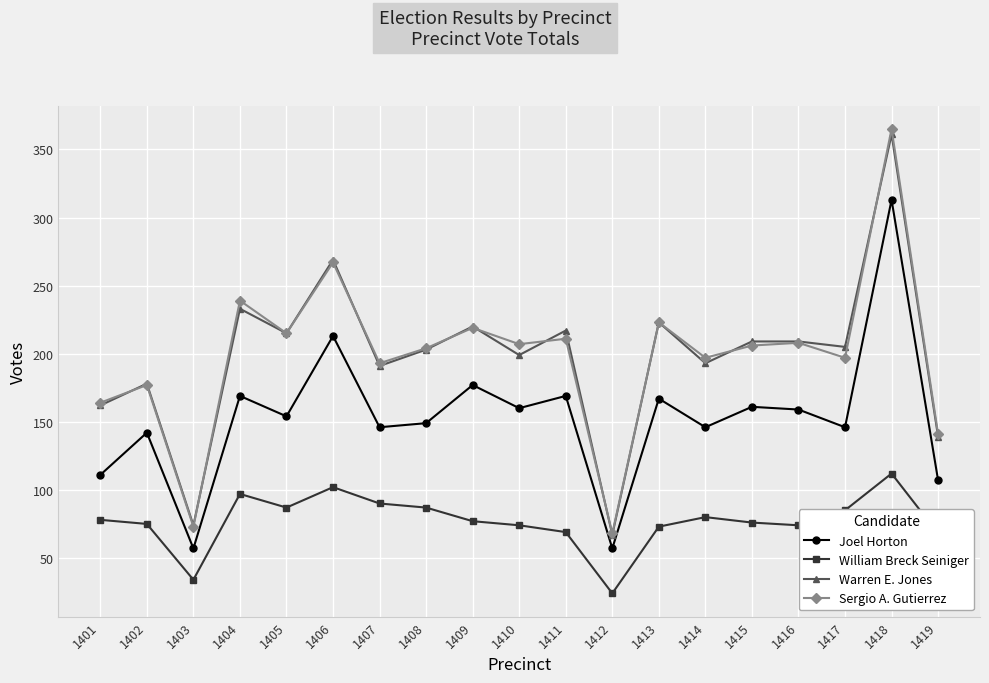

The value of Sergio A. Gutierrez at 1408 is 300. True or false?

False